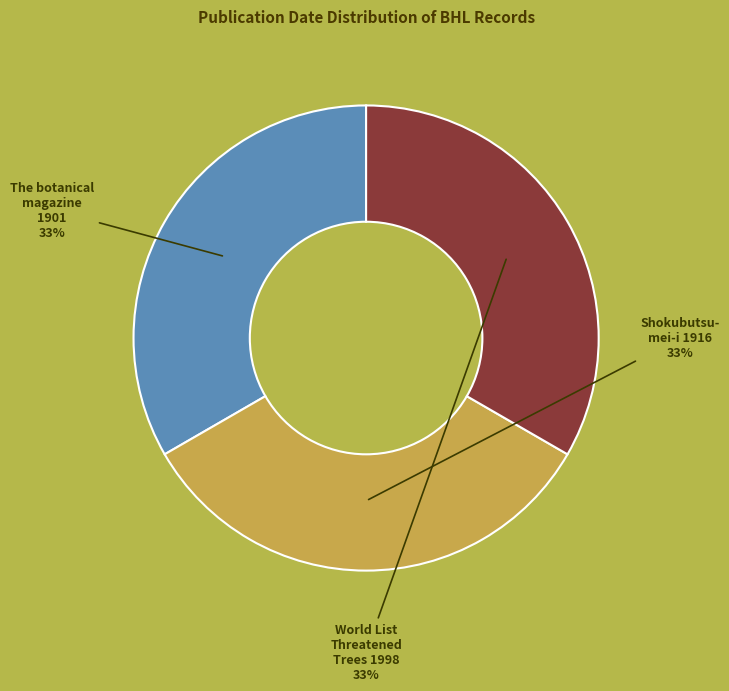

To the nearest percent, what is the average slice percentage?

33%